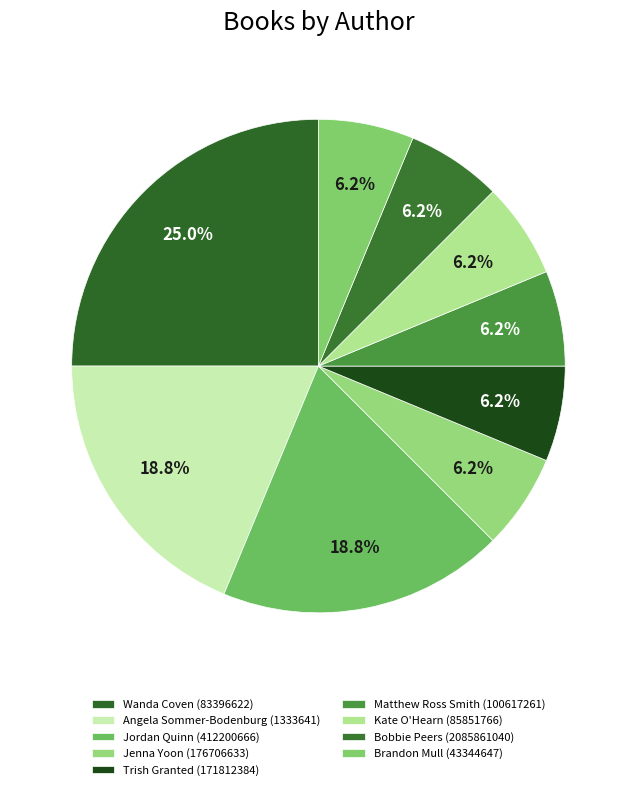

How many slices are in this pie chart?

9